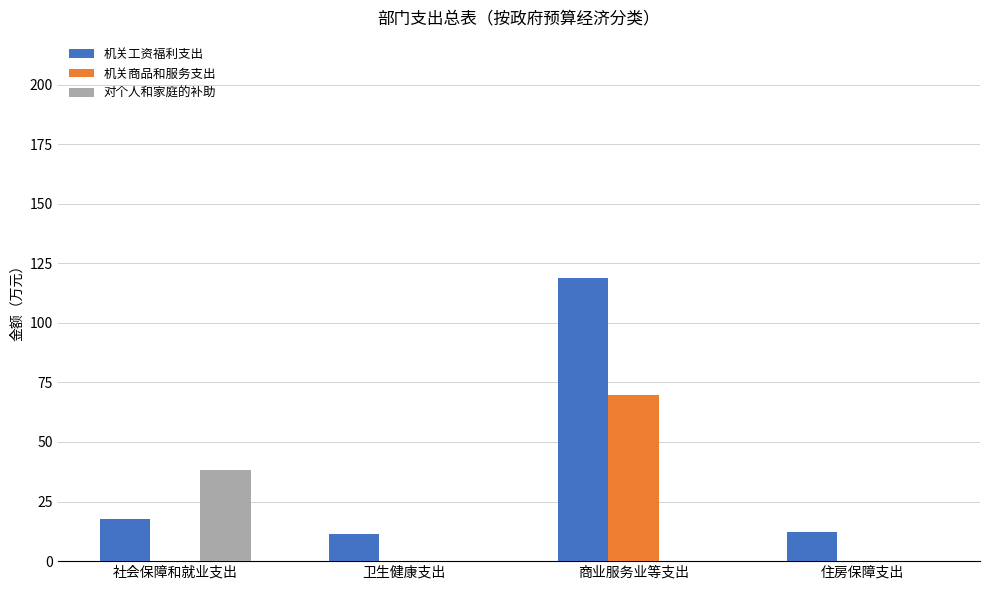

What is the maximum value shown in the chart?

118.7